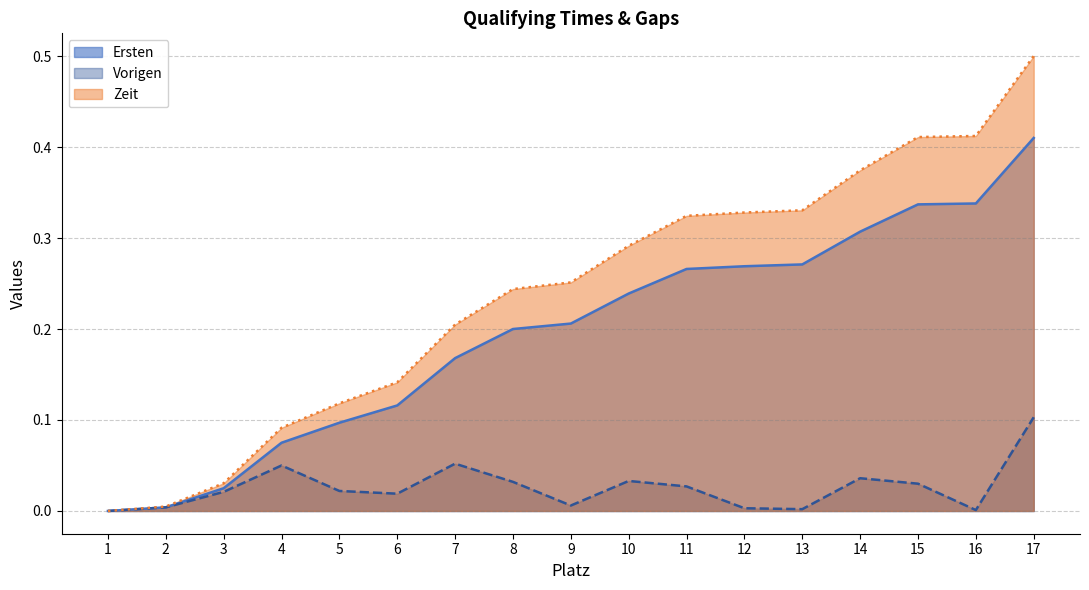

List the series in order of their peak value, highest first.

Zeit, Ersten, Vorigen